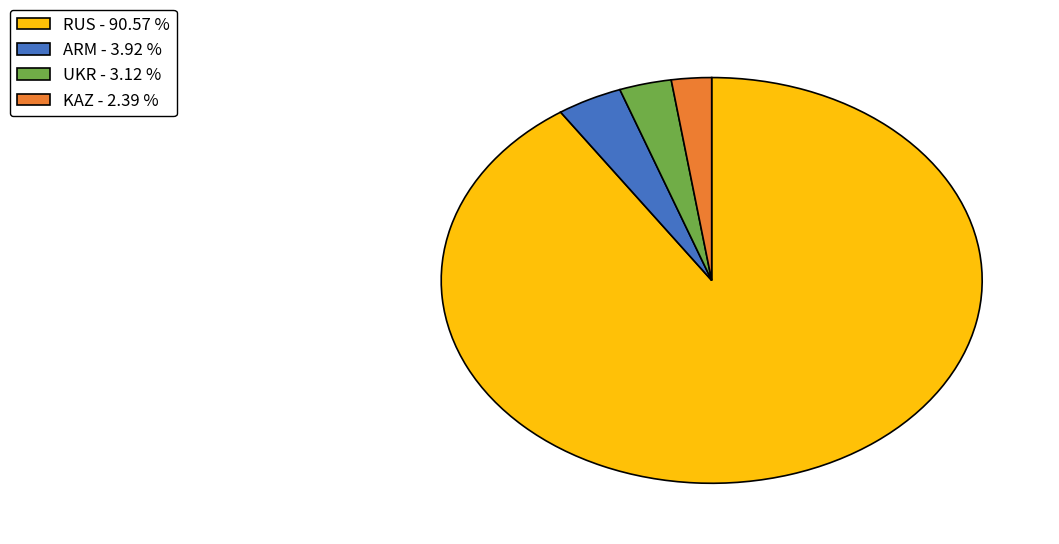

Between ARM - 3.92 % and KAZ - 2.39 %, which is larger?

ARM - 3.92 %